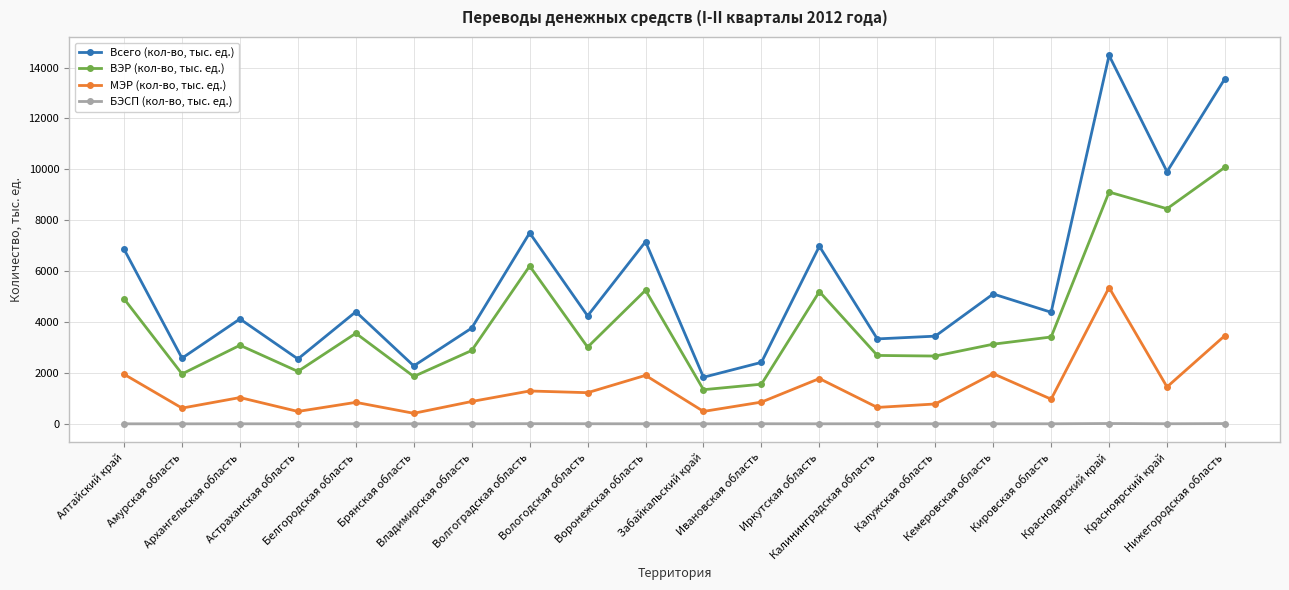

What is the sum of all БЭСП (кол-во, тыс. ед.) values?

58.8